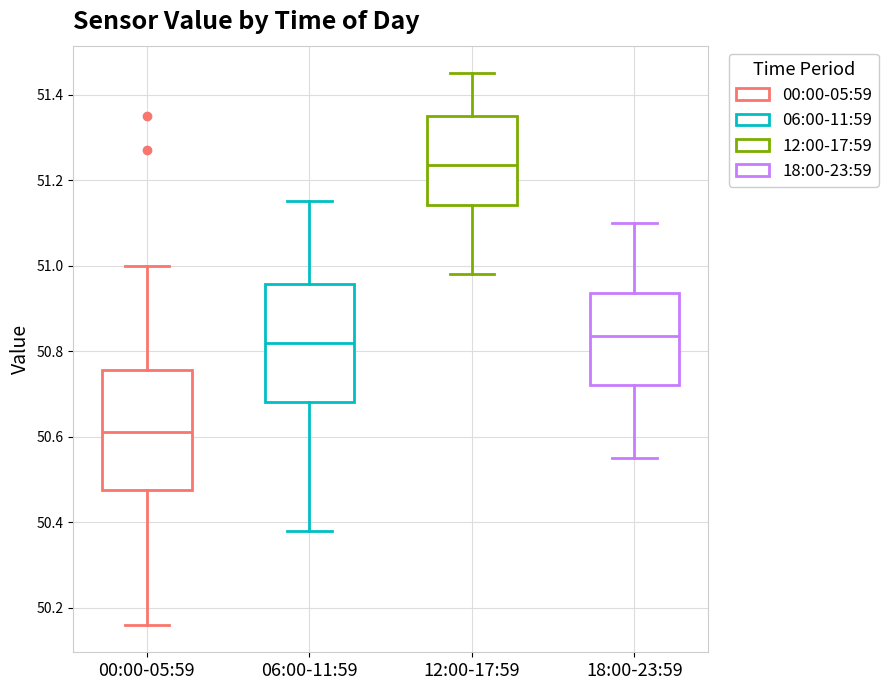

Reading left to right, transcribe this box plot: for each box, give where its median line is, the range the box spans, and where its two whiskers end, as read against the y-axis. The values are not printed on the chart, so give them approximately, as read against the axis.

00:00-05:59: median 50.62, box 50.48 to 50.76, whiskers 50.16 to 51.00
06:00-11:59: median 50.82, box 50.68 to 50.96, whiskers 50.38 to 51.16
12:00-17:59: median 51.24, box 51.14 to 51.36, whiskers 50.98 to 51.46
18:00-23:59: median 50.84, box 50.72 to 50.94, whiskers 50.56 to 51.10